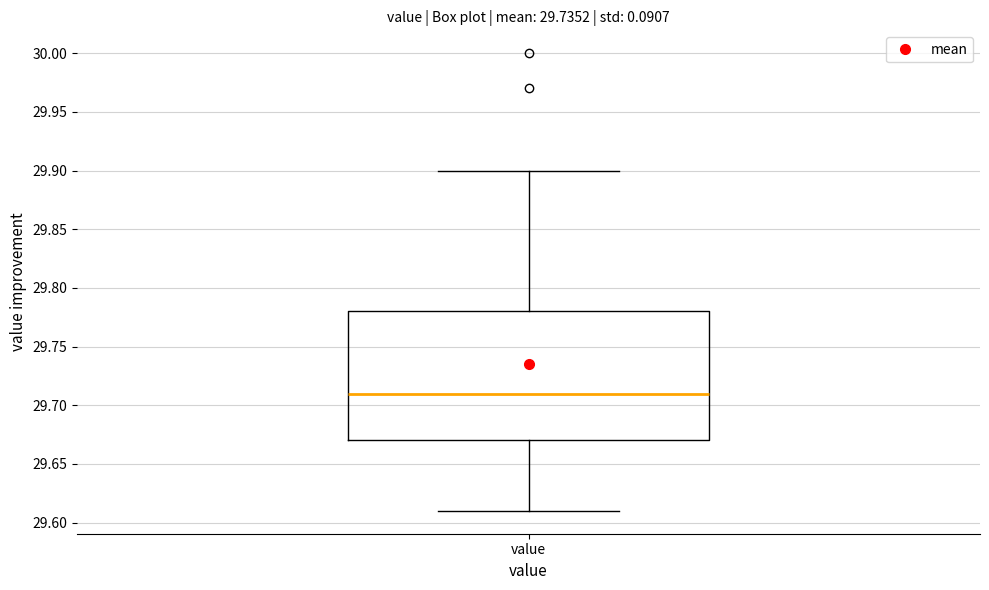

Read this box plot against the y-axis: the position of the median line, the range covered by the box, and the ends of both whiskers. The values are not printed on the chart, so give them approximately, as read against the axis.

median 29.71, box 29.67 to 29.78, whiskers 29.61 to 29.90